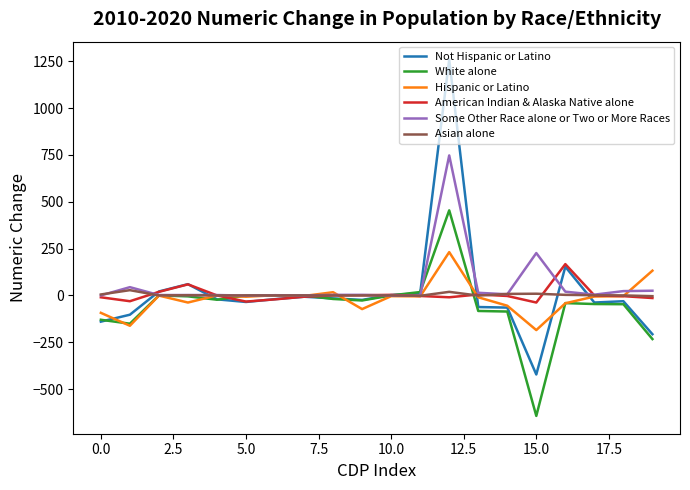

List the series in order of their peak value, lowest first.

Asian alone, American Indian & Alaska Native alone, Hispanic or Latino, White alone, Some Other Race alone or Two or More Races, Not Hispanic or Latino